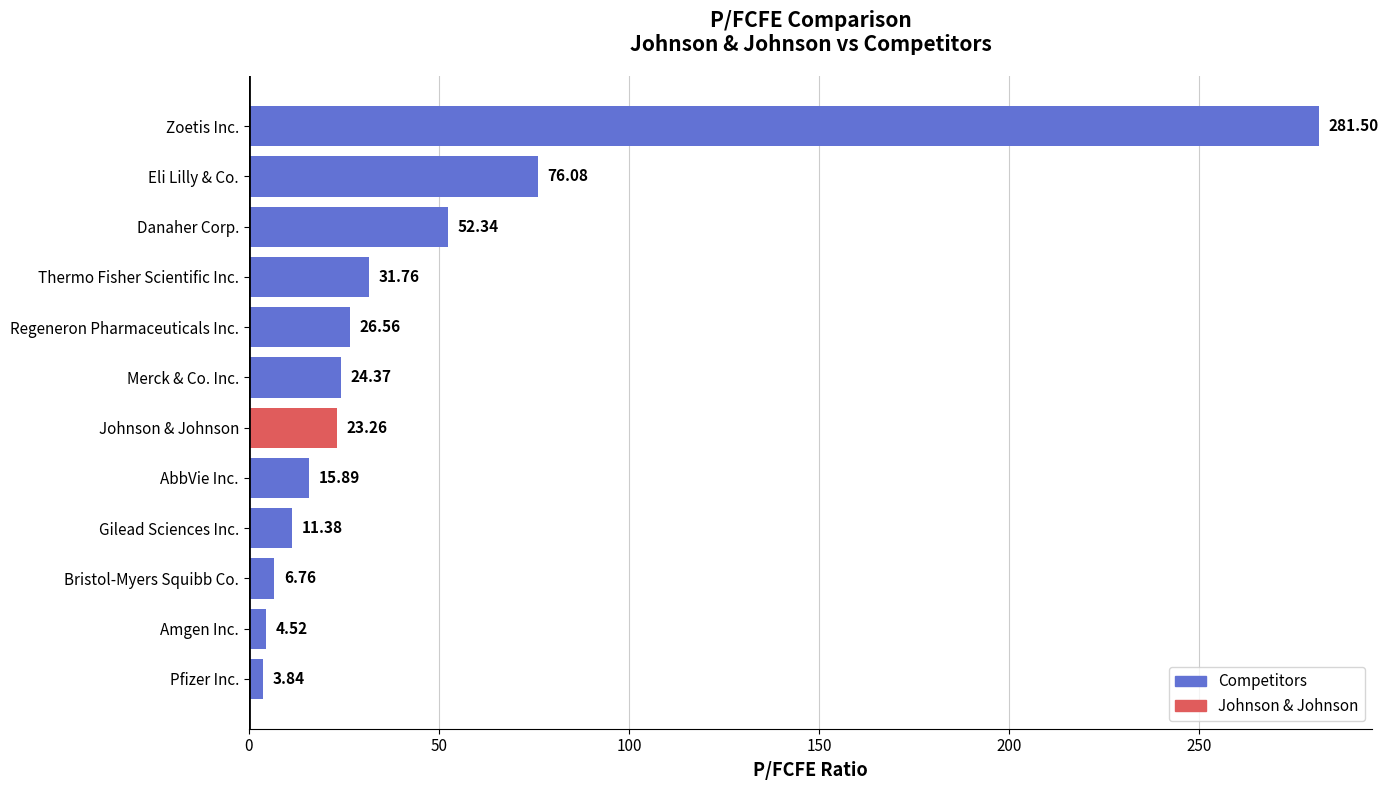

What is the difference between the maximum and minimum values?

277.7